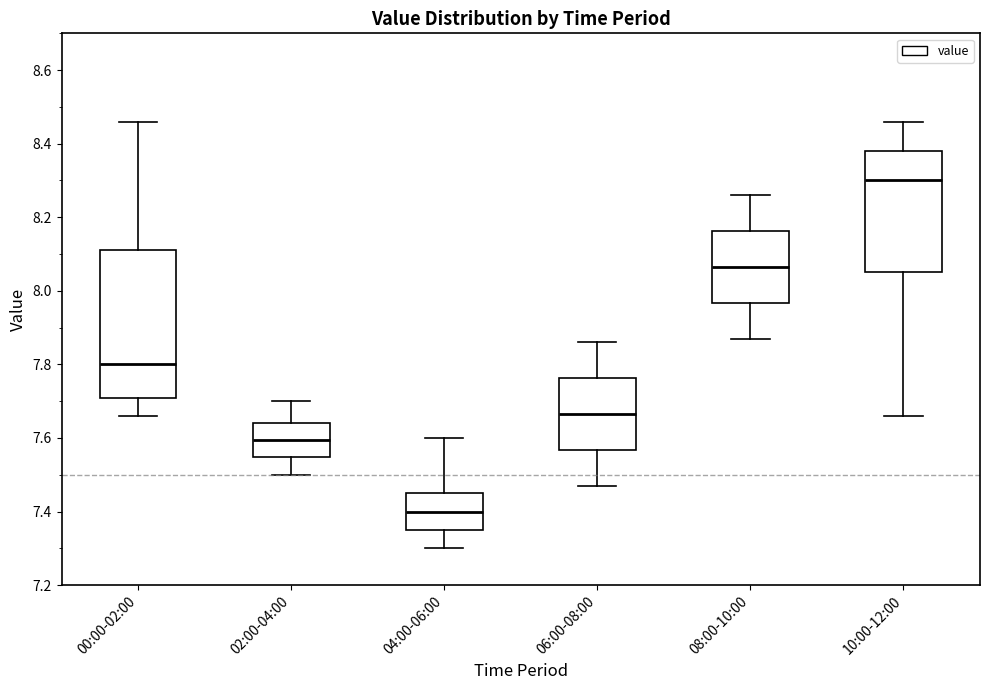

Reading left to right, read every box against the y-axis: the position of its median line, the range the box covers, and the ends of its whiskers. The values are not printed on the chart, so give them approximately, as read against the axis.

00:00-02:00: median 7.80, box 7.70 to 8.12, whiskers 7.66 to 8.46
02:00-04:00: median 7.60, box 7.54 to 7.64, whiskers 7.50 to 7.70
04:00-06:00: median 7.40, box 7.36 to 7.46, whiskers 7.30 to 7.60
06:00-08:00: median 7.66, box 7.56 to 7.76, whiskers 7.48 to 7.86
08:00-10:00: median 8.06, box 7.96 to 8.16, whiskers 7.88 to 8.26
10:00-12:00: median 8.30, box 8.06 to 8.38, whiskers 7.66 to 8.46